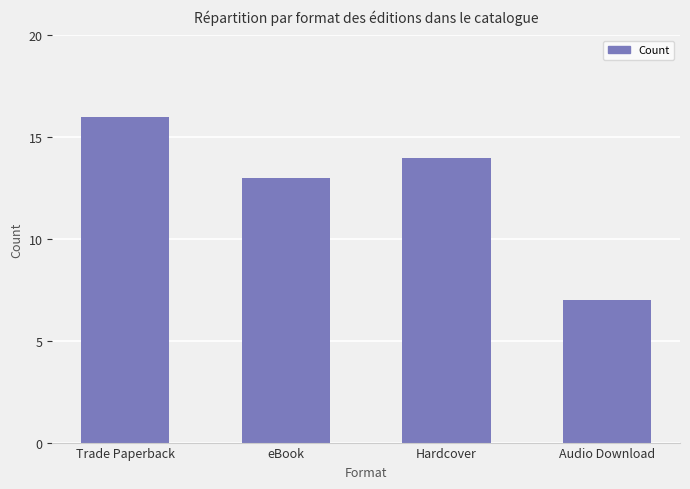

List the labels in order of value, largest first.

Trade Paperback, Hardcover, eBook, Audio Download